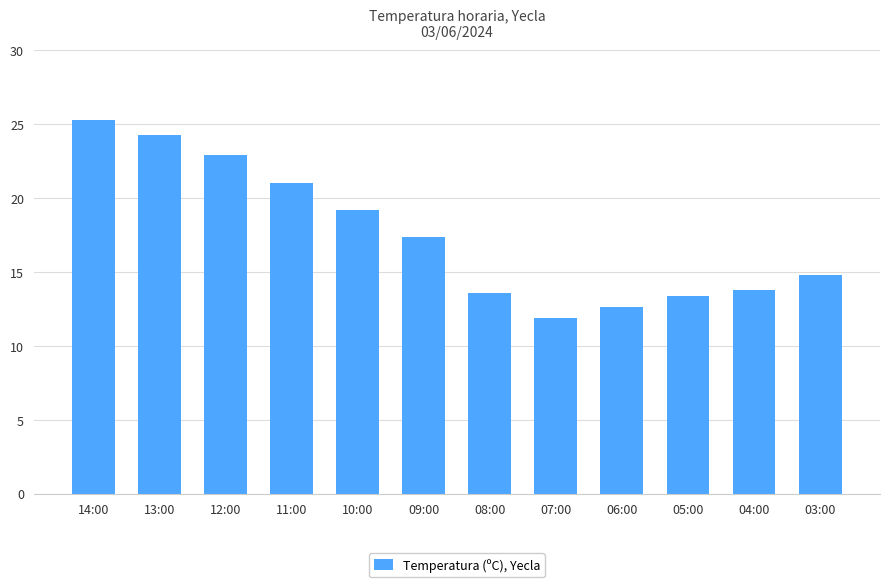

Reading left to right, list all the values displayed in this chart.

14:00=25.3	13:00=24.3	12:00=22.9	11:00=21.0	10:00=19.2	09:00=17.4	08:00=13.6	07:00=11.9	06:00=12.6	05:00=13.4	04:00=13.8	03:00=14.8